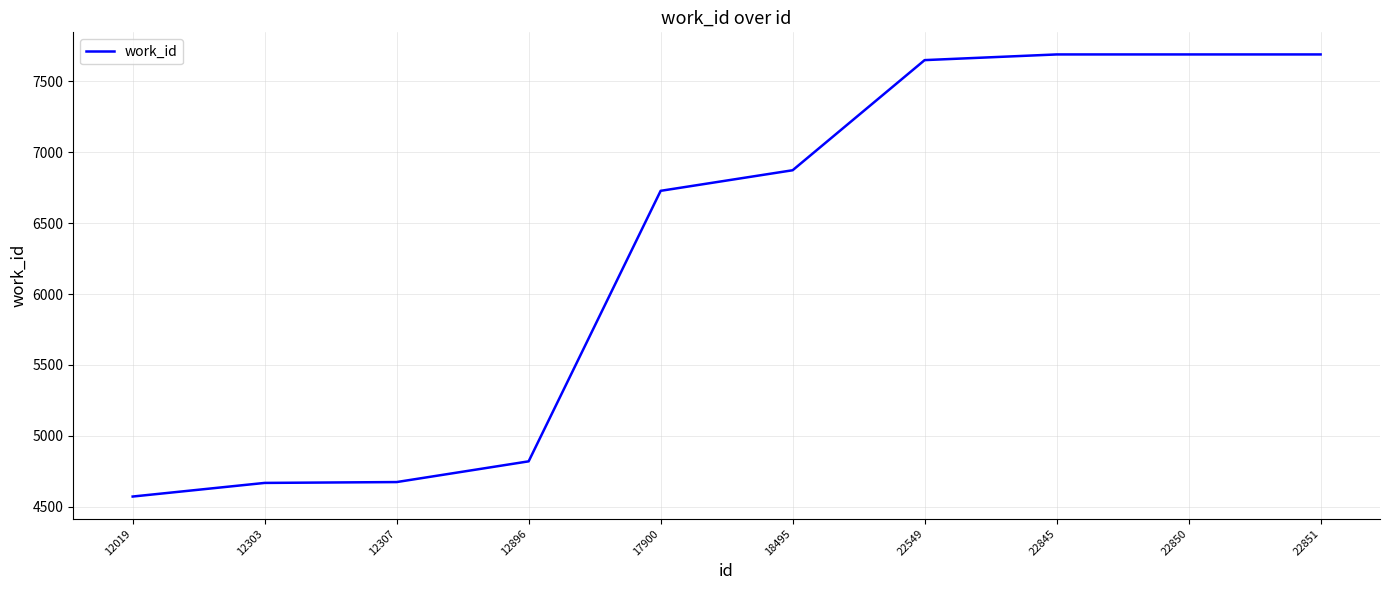

Is it true that the value at 22845 is 2694?

False